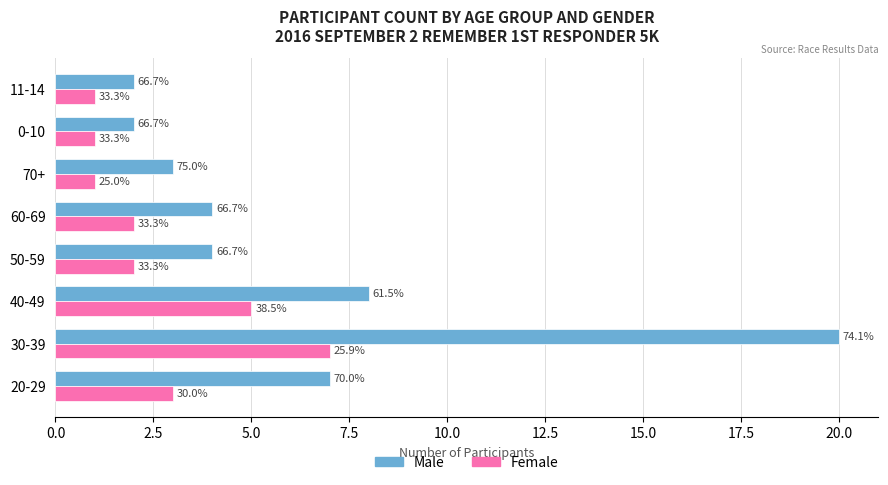

List the series in order of their overall mean, lowest first.

Female, Male